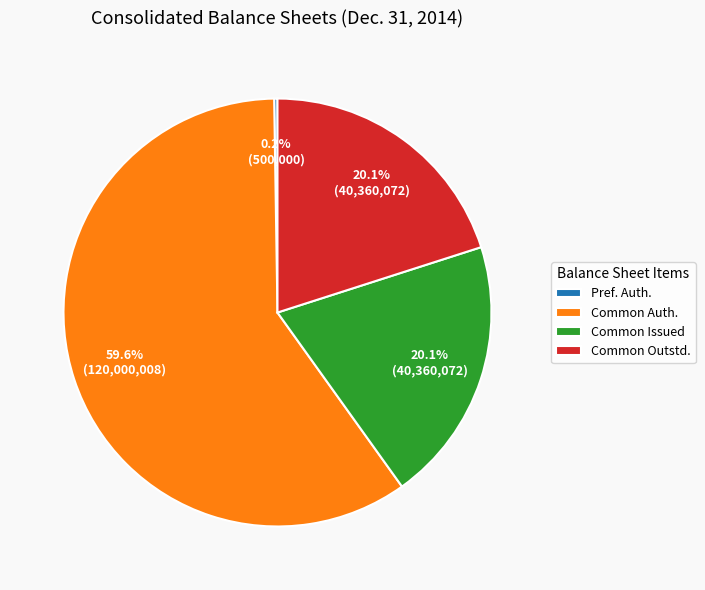

To the nearest percent, what is the average slice percentage?

25%